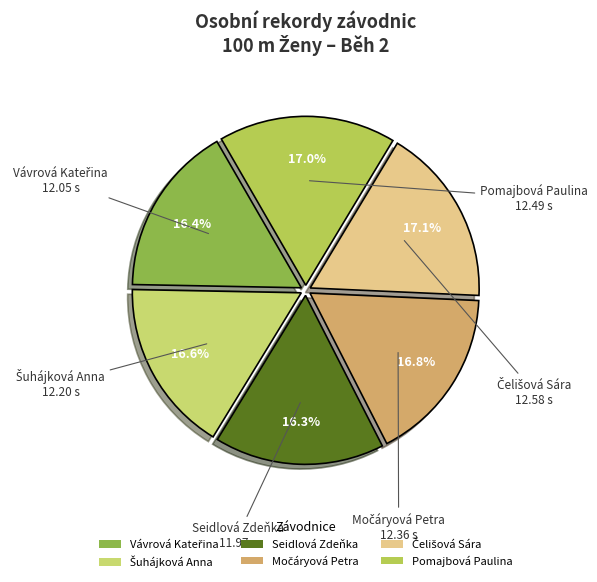

To the nearest percent, what is the difference between the largest and smallest slice percentages?

1%